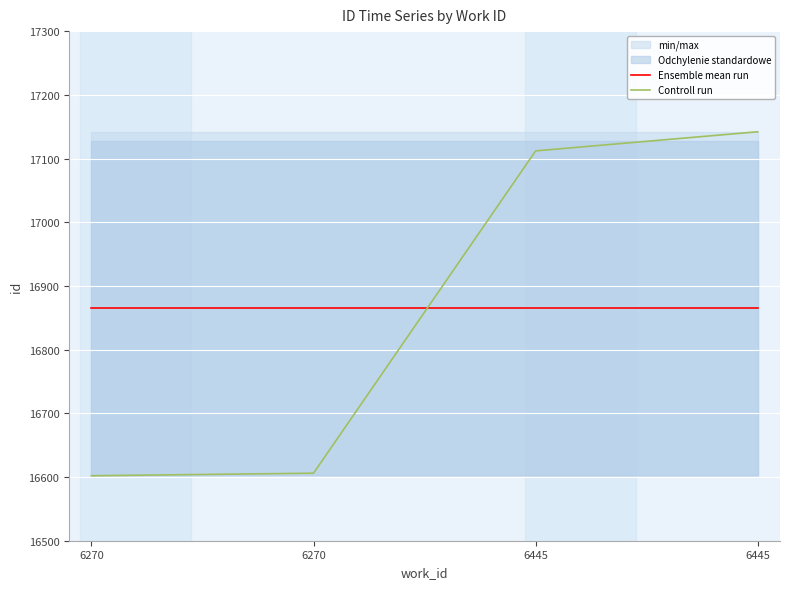

What is the value of the Ensemble mean run point at the 1st from the left?

16865.5